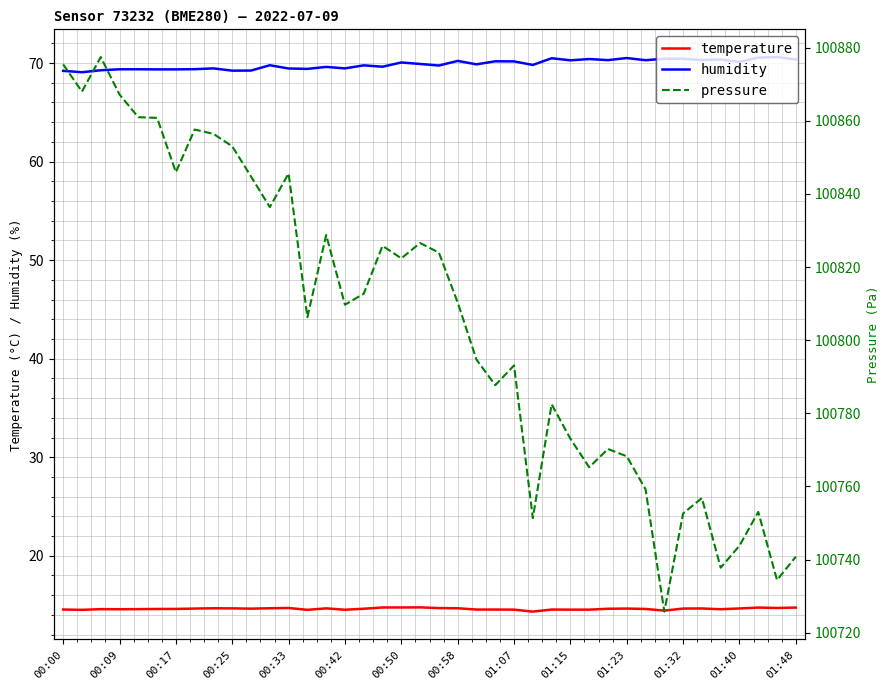

How many interior local peaks does the temperature series have?

9